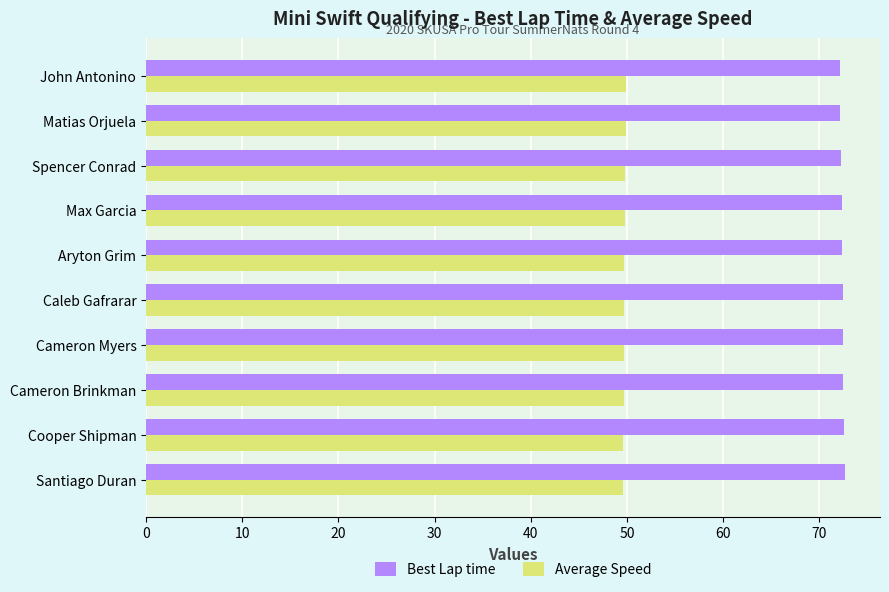

The value of Average Speed at Max Garcia is 22.3. True or false?

False